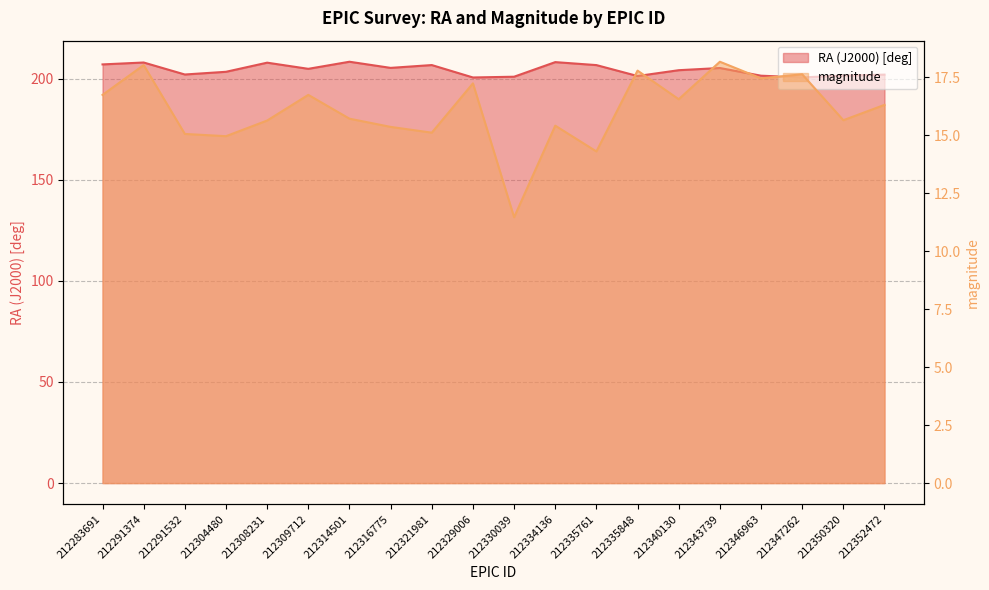

What is the difference between the second highest and second lowest values in the RA (J2000) [deg] series?

7.6